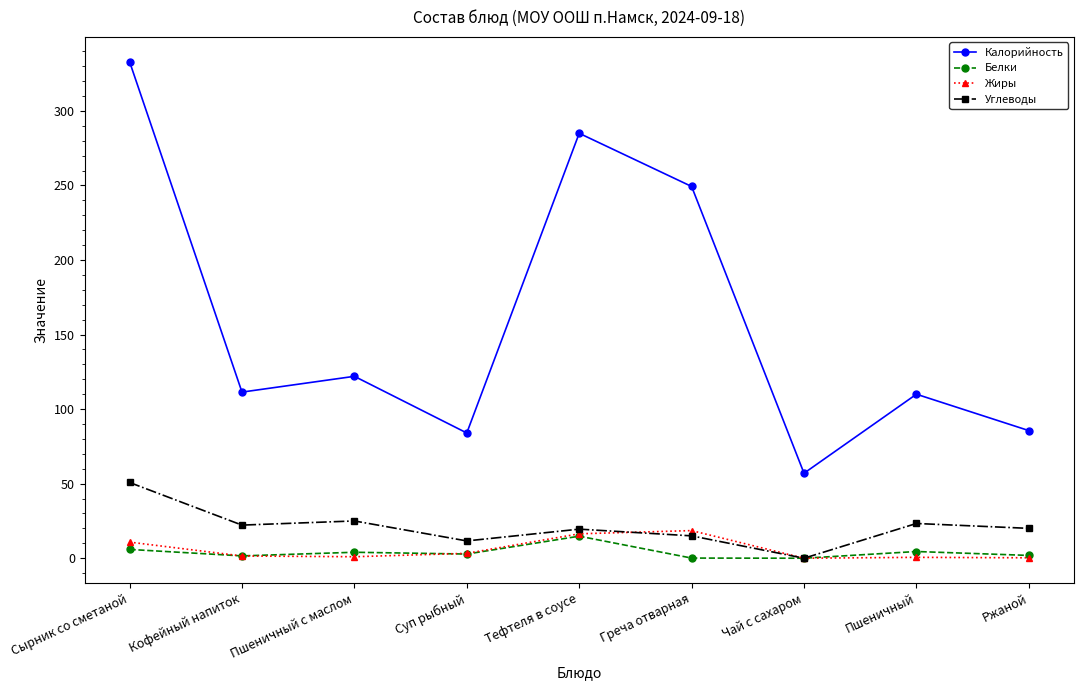

Where is Калорийность nearest to the value 195?

Греча отварная